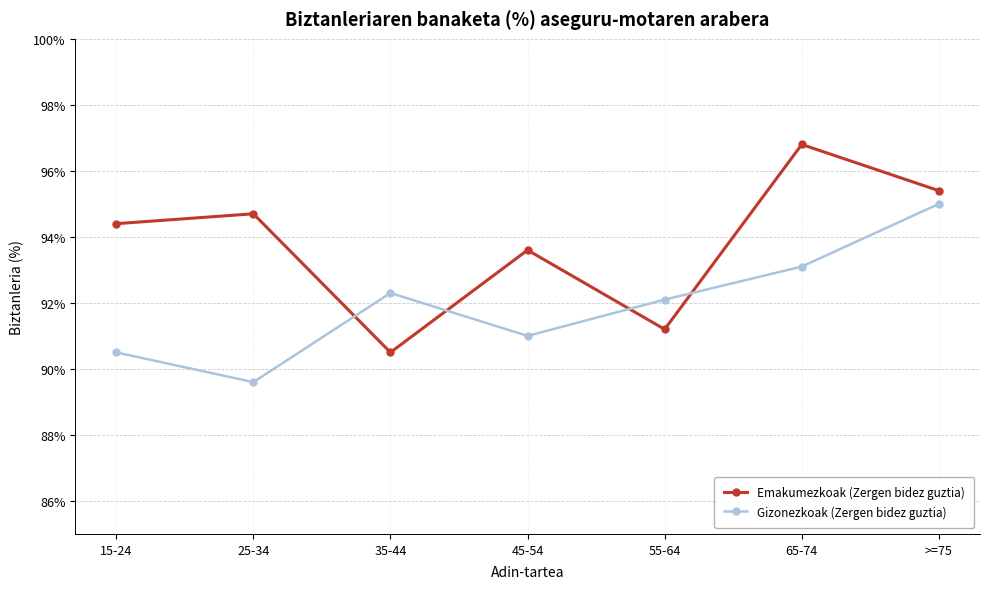

What value does the Emakumezkoak (Zergen bidez guztia) series have at 55-64?

91.2